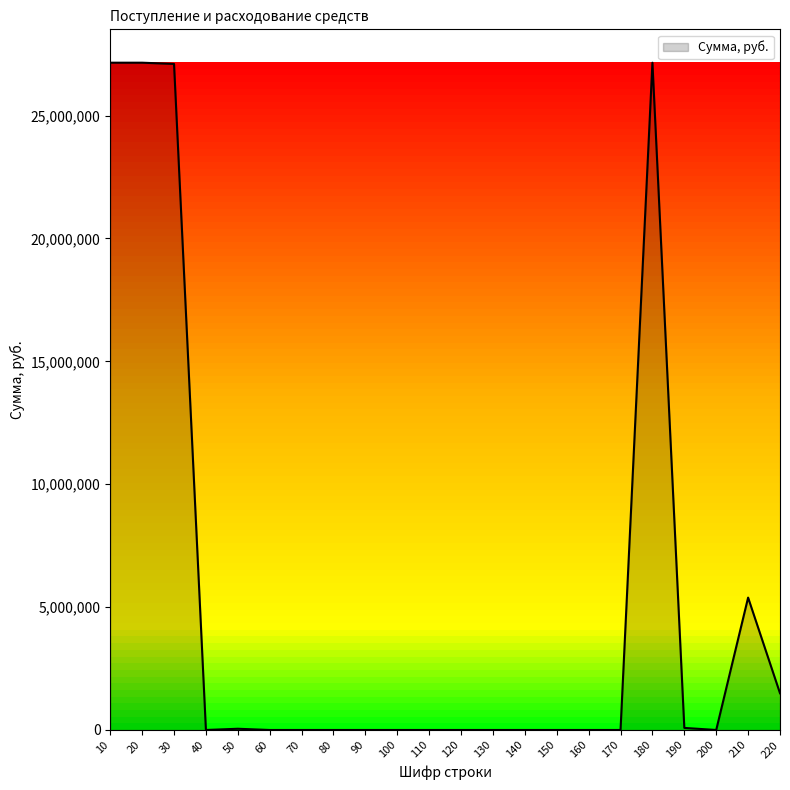

What is the maximum value shown in the chart?

27150000.0